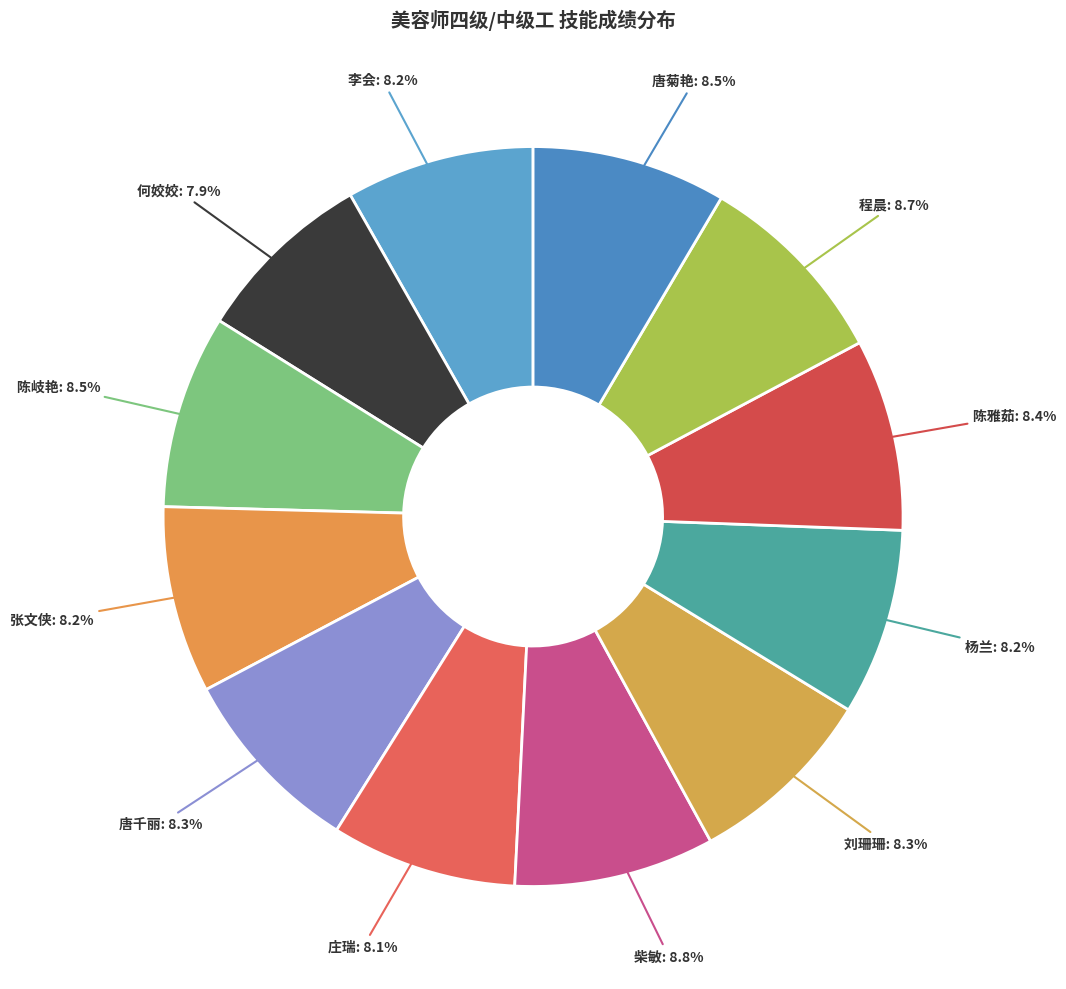

To the nearest percent, what percentage of the pie is 庄瑞?

8%